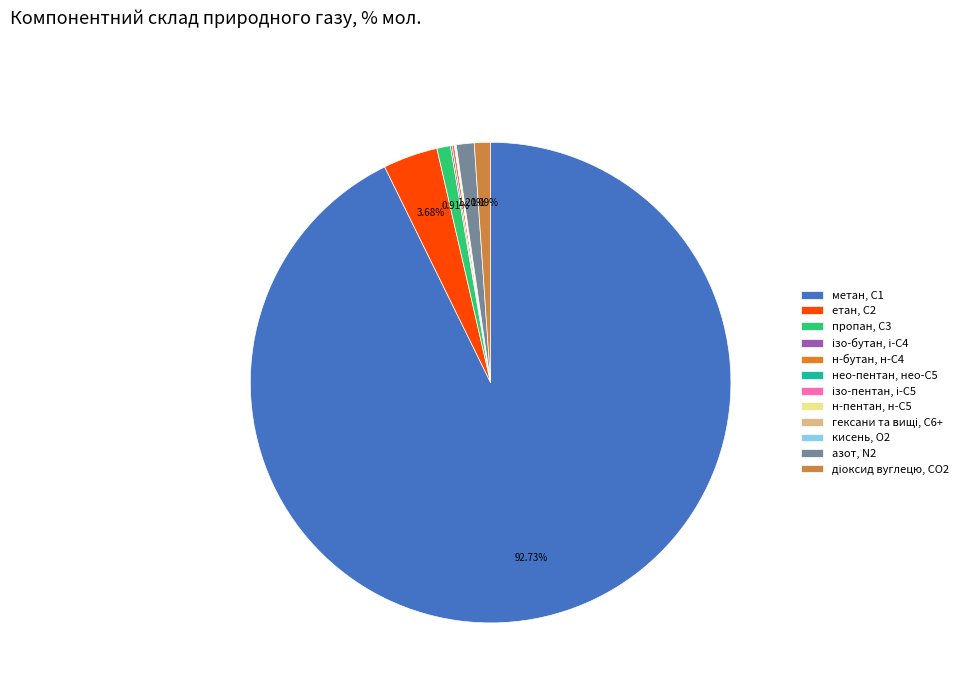

Which category has the biggest portion of the pie?

метан, С1